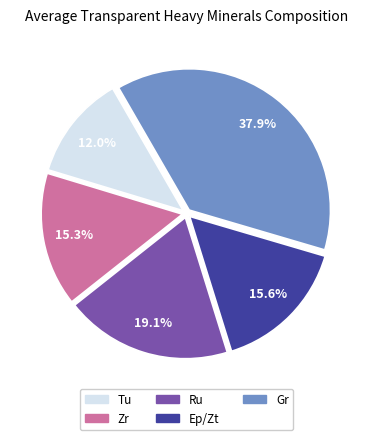

Is Ru the majority of the pie?

No